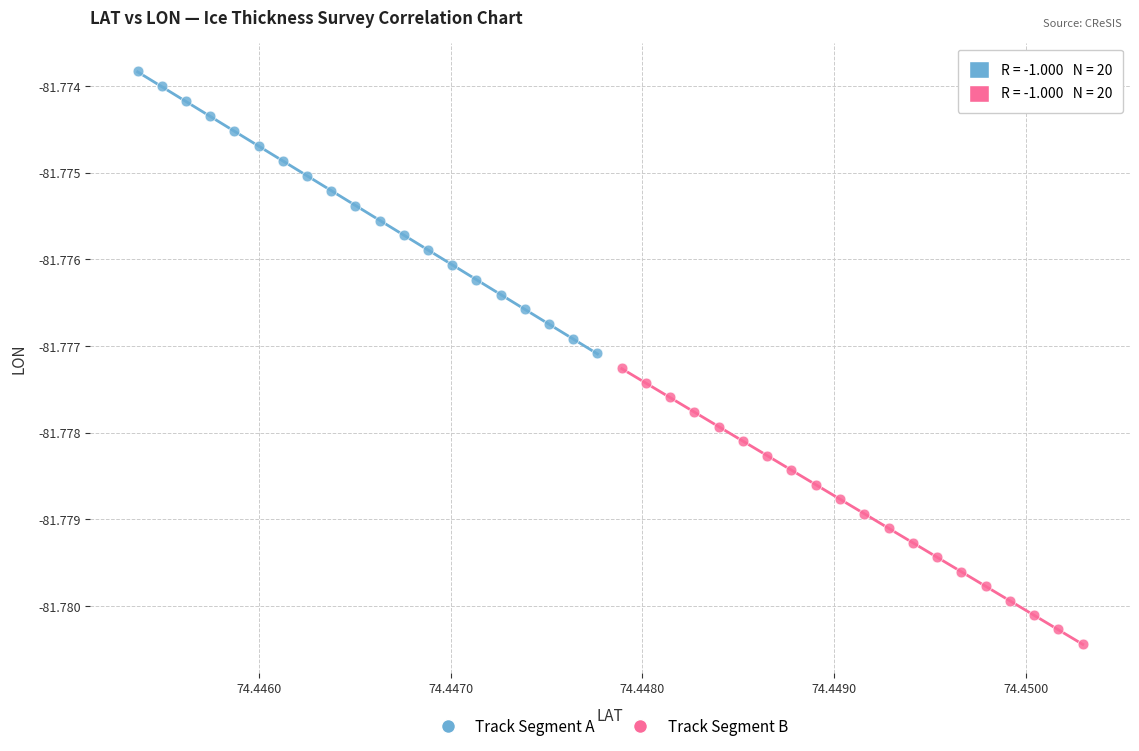

Which series reaches the maximum Y coordinate?

Track Segment A